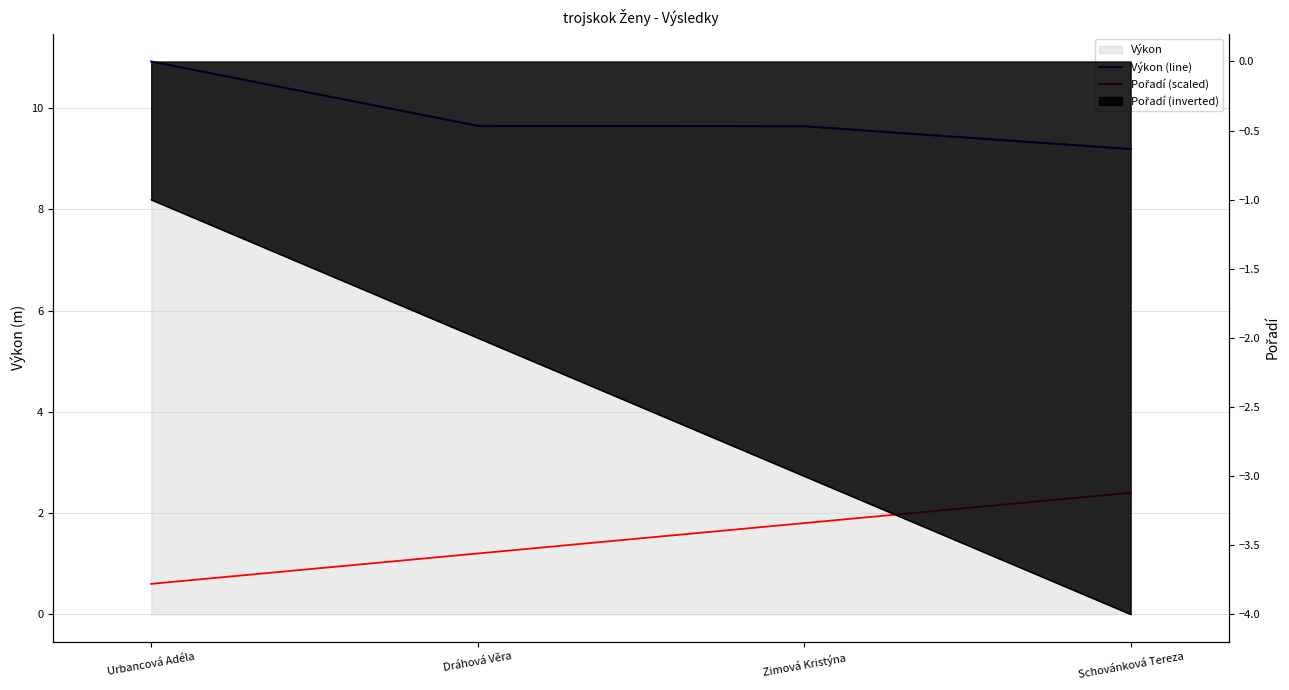

List the labels in order of Výkon (line) value, largest first.

Urbancová Adéla, Dráhová Věra, Zimová Kristýna, Schovánková Tereza